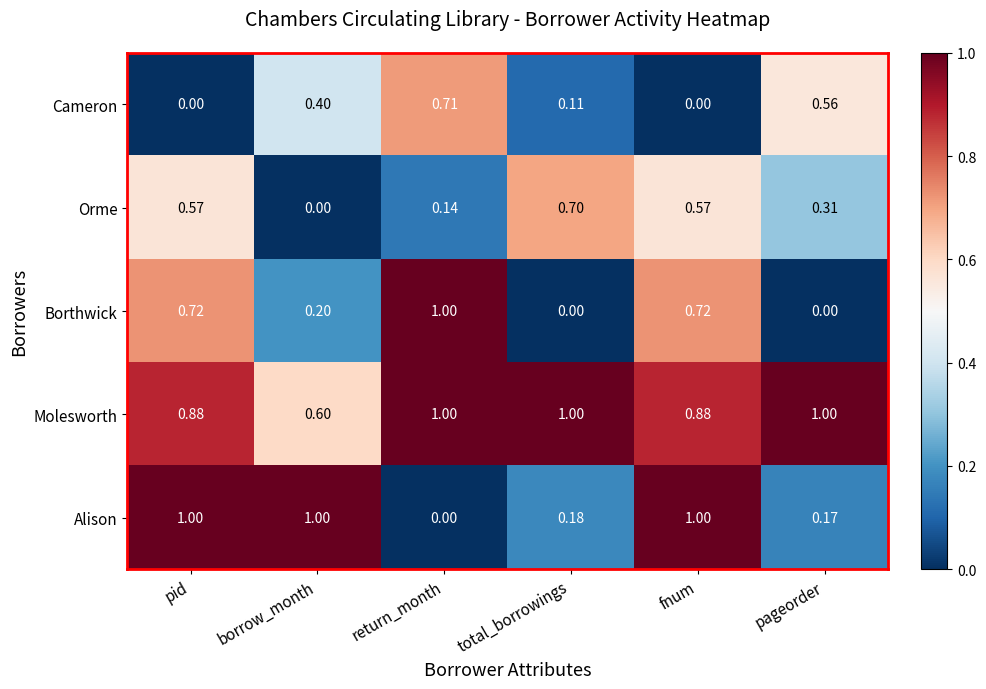

Which series has the largest total across all categories?

Molesworth